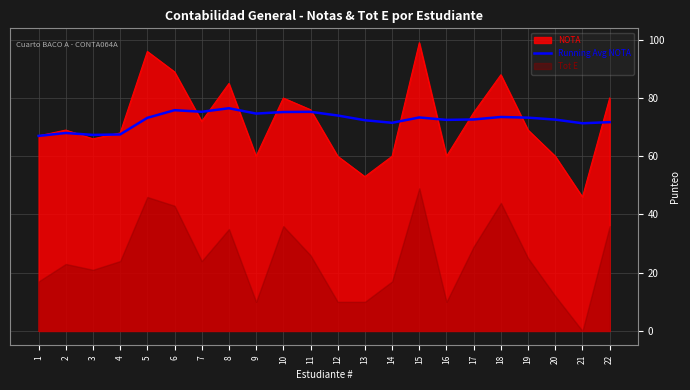

What is the average value?

72.5